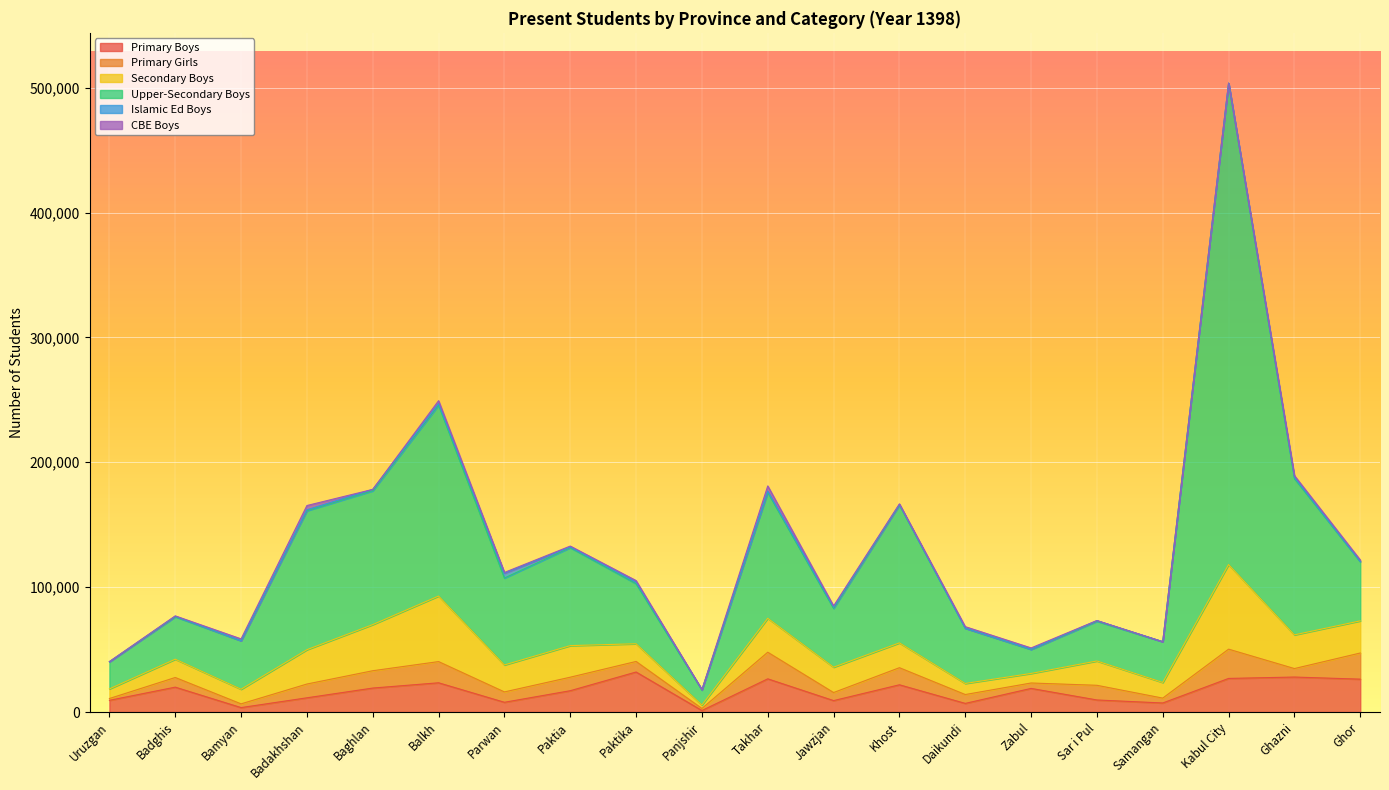

Reading left to right, transcribe all the data shown in this chart.

Primary Boys: Uruzgan=9366	Badghis=19930	Bamyan=3554	Badakhshan=11388	Baghlan=19198	Balkh=23414	Parwan=7809	Paktia=17072	Paktika=32041	Panjshir=1215	Takhar=26577	Jawzjan=9156	Khost=21814	Daikundi=6911	Zabul=18914	Sar i Pul=9655	Samangan=7246	Kabul City=26905	Ghazni=28015	Ghor=26326
Primary Girls: Uruzgan=1455	Badghis=7723	Bamyan=2991	Badakhshan=11033	Baghlan=13870	Balkh=16980	Parwan=8292	Paktia=10817	Paktika=8460	Panjshir=1616	Takhar=21314	Jawzjan=6449	Khost=13683	Daikundi=7093	Zabul=4335	Sar i Pul=11753	Samangan=3900	Kabul City=23443	Ghazni=6792	Ghor=20937
Secondary Boys: Uruzgan=7696	Badghis=14651	Bamyan=11691	Badakhshan=27489	Baghlan=36948	Balkh=52488	Parwan=21593	Paktia=25287	Paktika=14168	Panjshir=2731	Takhar=27169	Jawzjan=20302	Khost=19874	Daikundi=8876	Zabul=7651	Sar i Pul=19477	Samangan=12525	Kabul City=67763	Ghazni=26982	Ghor=25746
Upper-Secondary Boys: Uruzgan=21700	Badghis=33997	Bamyan=38845	Badakhshan=111285	Baghlan=107149	Balkh=152881	Parwan=69610	Paktia=78494	Paktika=48100	Panjshir=12041	Takhar=100844	Jawzjan=47087	Khost=110477	Daikundi=44240	Zabul=19199	Sar i Pul=31807	Samangan=32617	Kabul City=385469	Ghazni=125177	Ghor=47401
Islamic Ed Boys: Uruzgan=97	Badghis=400	Bamyan=55	Badakhshan=754	Baghlan=1127	Balkh=1196	Parwan=3867	Paktia=512	Paktika=1278	Panjshir=314	Takhar=1024	Jawzjan=970	Khost=371	Daikundi=0	Zabul=249	Sar i Pul=513	Samangan=47	Kabul City=0	Ghazni=882	Ghor=178
CBE Boys: Uruzgan=83	Badghis=298	Bamyan=1448	Badakhshan=3413	Baghlan=0	Balkh=2358	Parwan=611	Paktia=719	Paktika=1225	Panjshir=0	Takhar=4143	Jawzjan=999	Khost=494	Daikundi=1241	Zabul=990	Sar i Pul=53	Samangan=0	Kabul City=0	Ghazni=1505	Ghor=1202